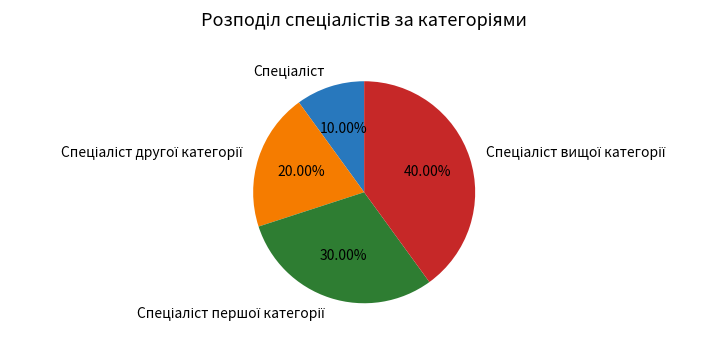

Is there a majority slice in this chart?

No